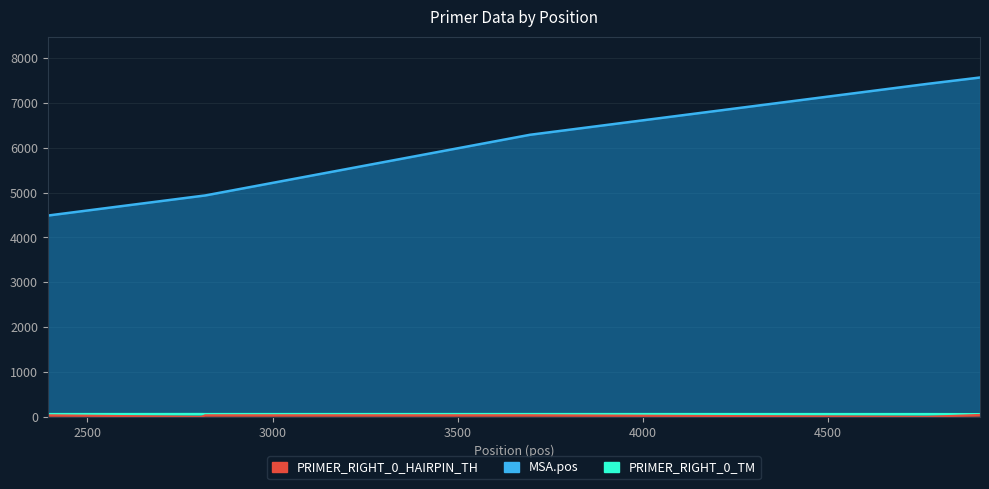

True or false: PRIMER_RIGHT_0_TM has a value of 59.7 at 4766.

True